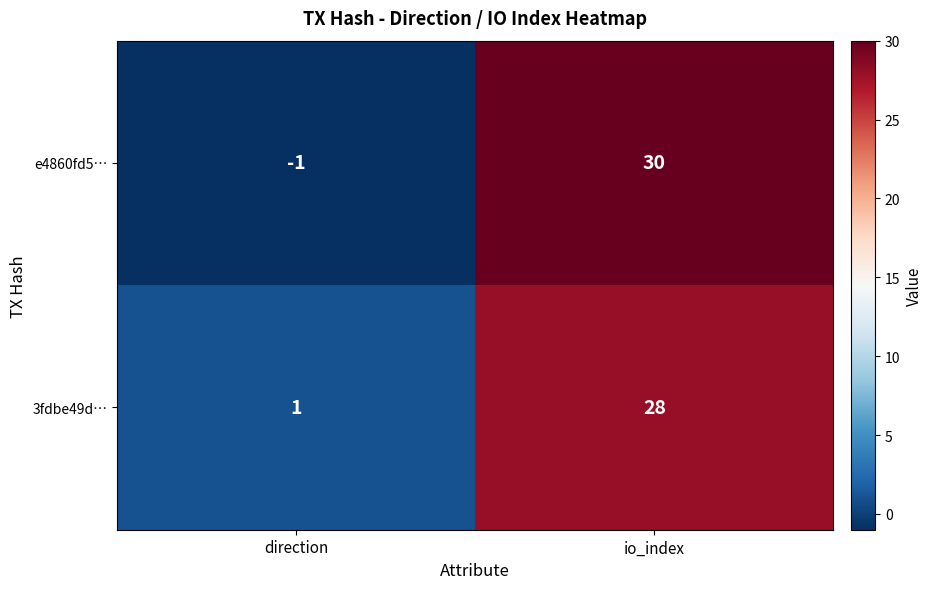

Reading left to right, list all the values displayed in this chart.

e4860fd5…: direction=-1	io_index=30
3fdbe49d…: direction=1	io_index=28